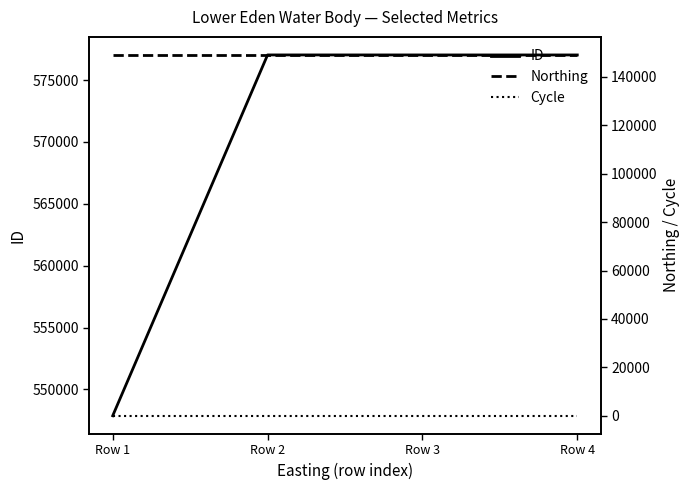

Reading right to left, what are all the values shown in this chart?

ID: Row 4=577025	Row 3=577026	Row 2=577027	Row 1=547869
Northing: Row 4=149052	Row 3=149052	Row 2=149052	Row 1=149052
Cycle: Row 4=3	Row 3=3	Row 2=3	Row 1=3